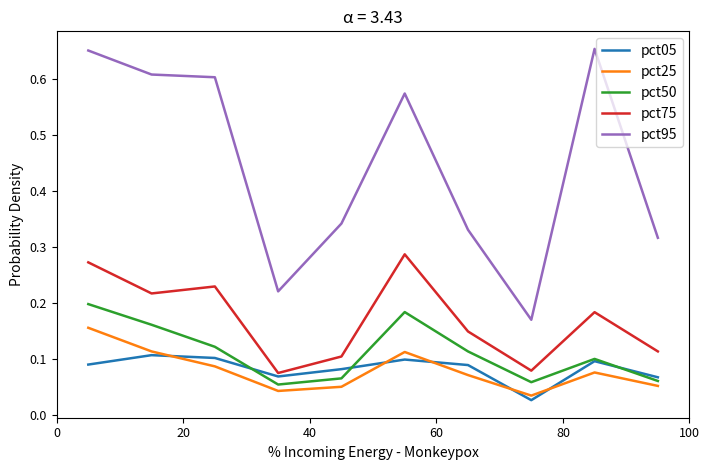

Which series has the widest spread of values?

pct95